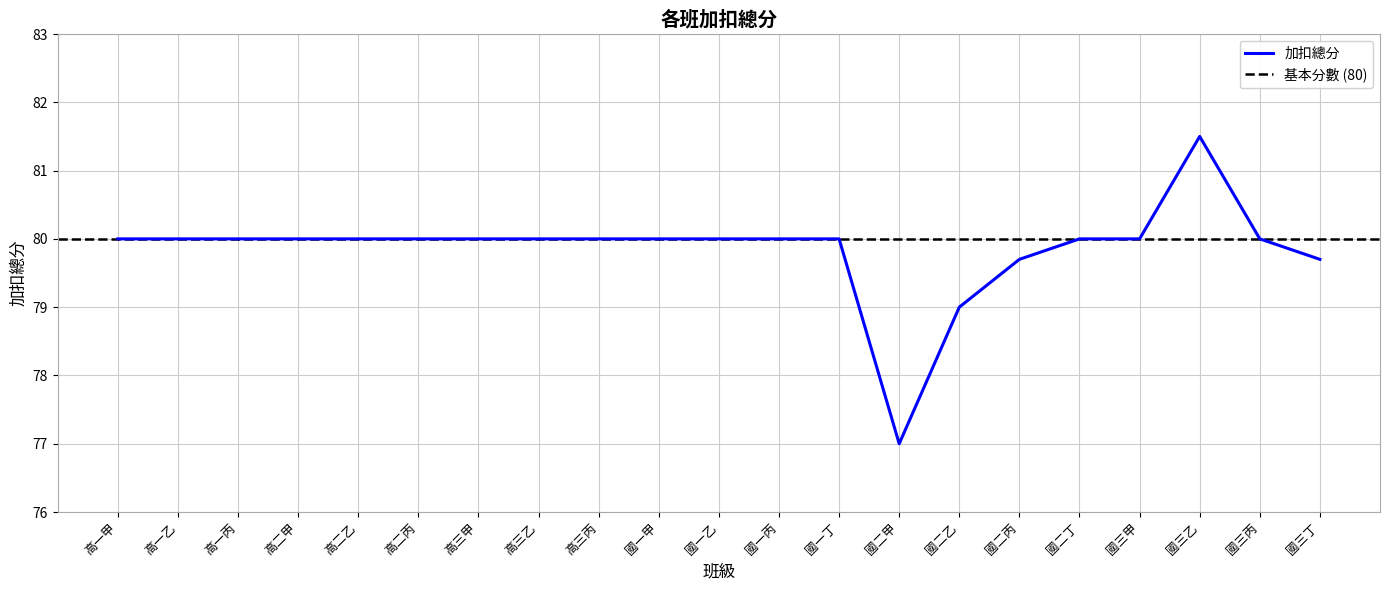

What value does the data have at 國一甲?

80.0